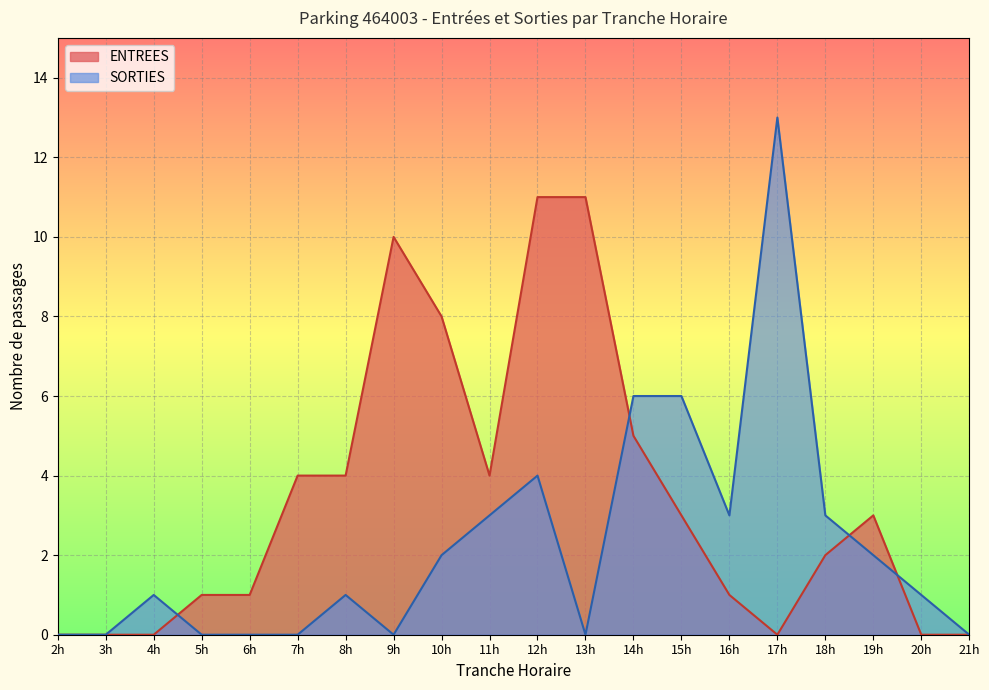

Where is the first local minimum for SORTIES?

9